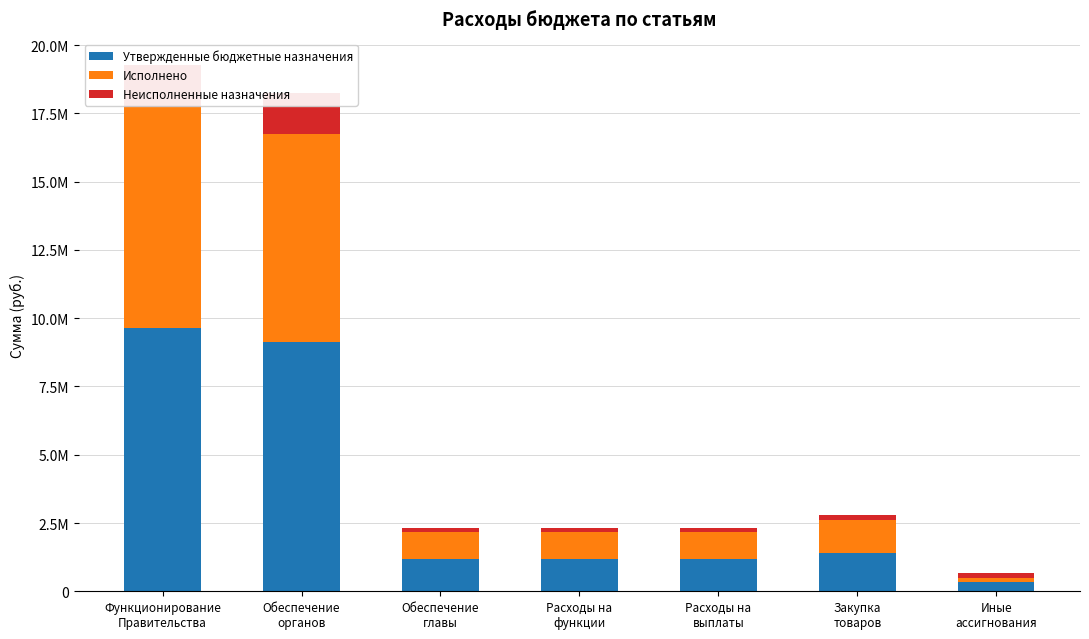

What are all the series names shown in the legend?

Утвержденные бюджетные назначения, Исполнено, Неисполненные назначения